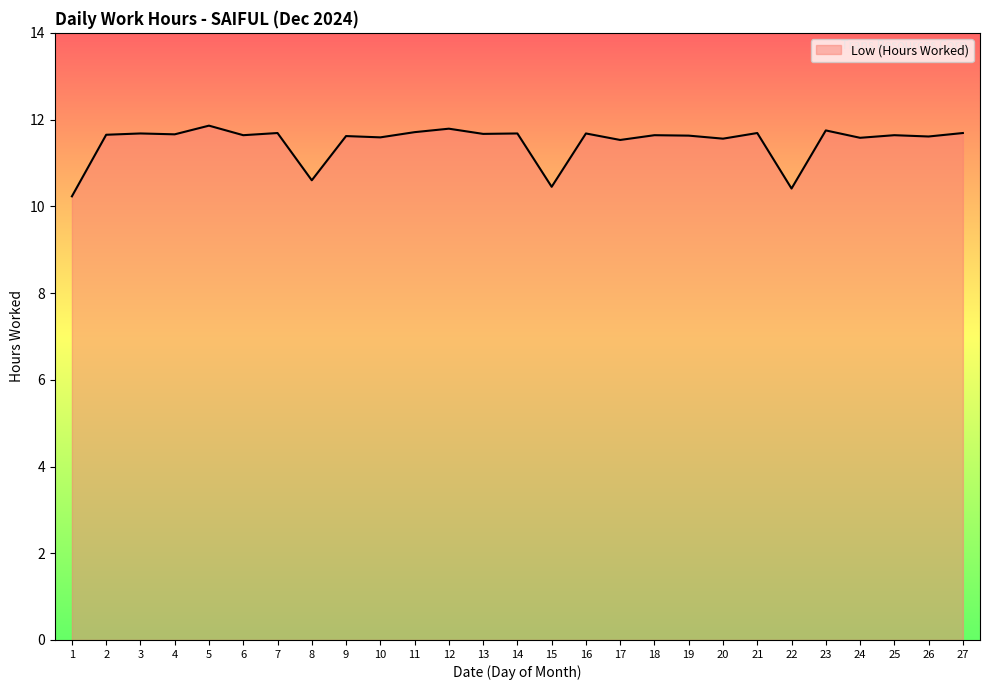

What is the sum of all values?

309.9